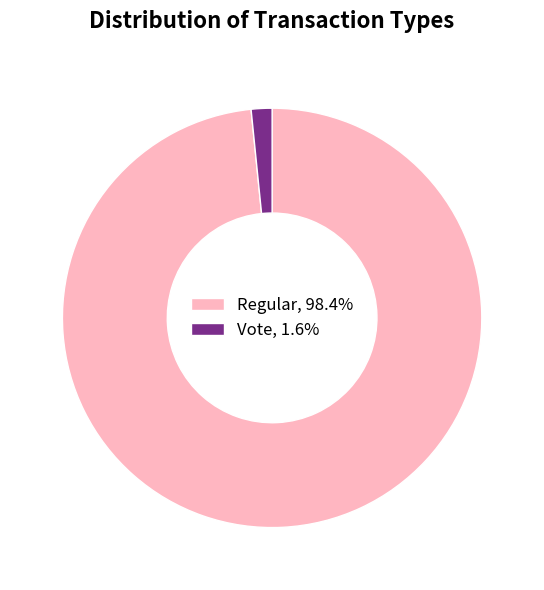

Count the number of slices in the pie.

2